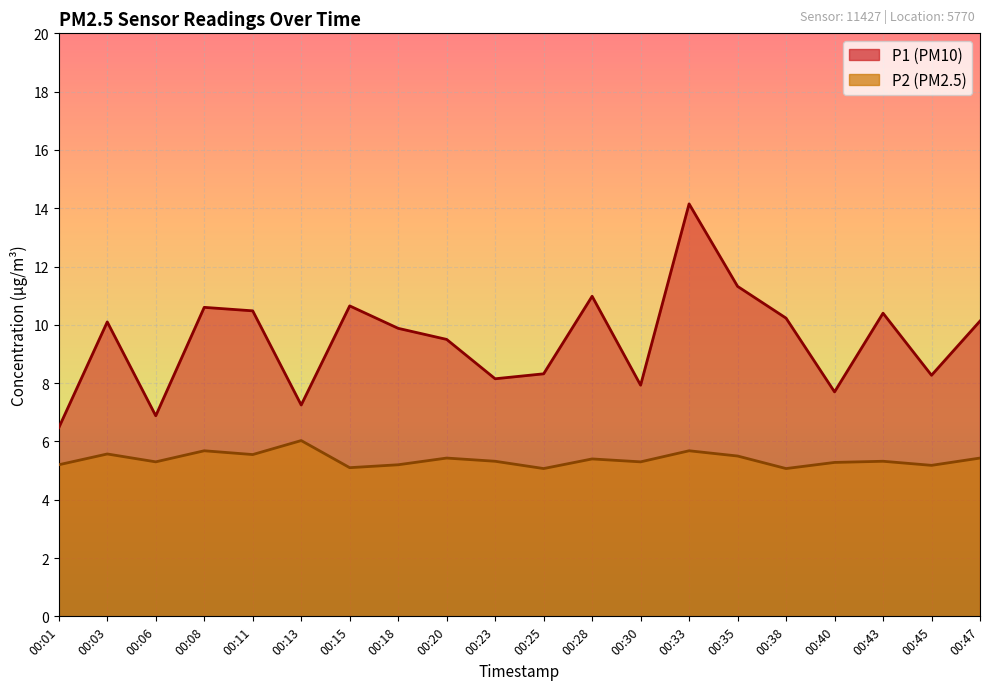

Which has a higher value, 00:18 or 00:23?

00:18